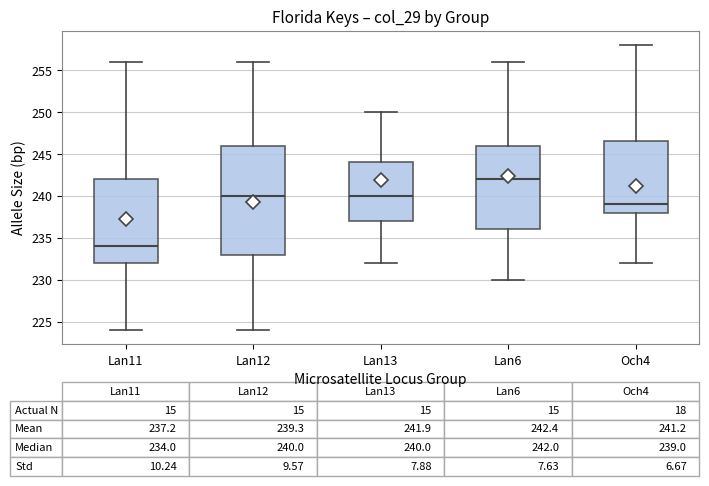

Which box's median line is the lowest?

Lan11